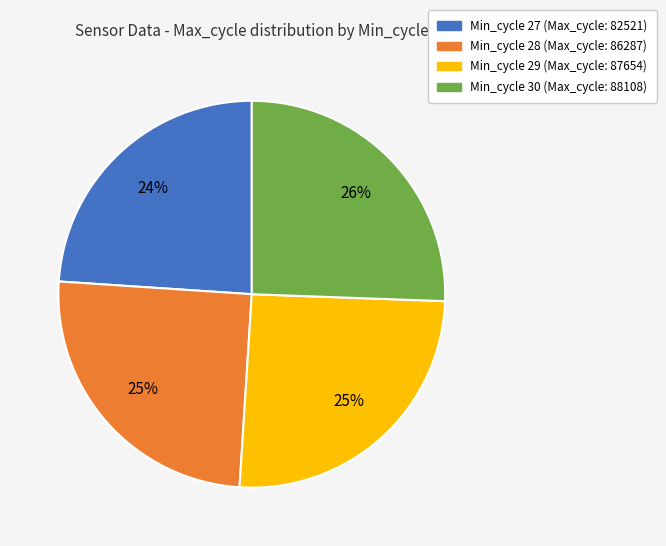

To the nearest percent, what is the average slice percentage?

25%